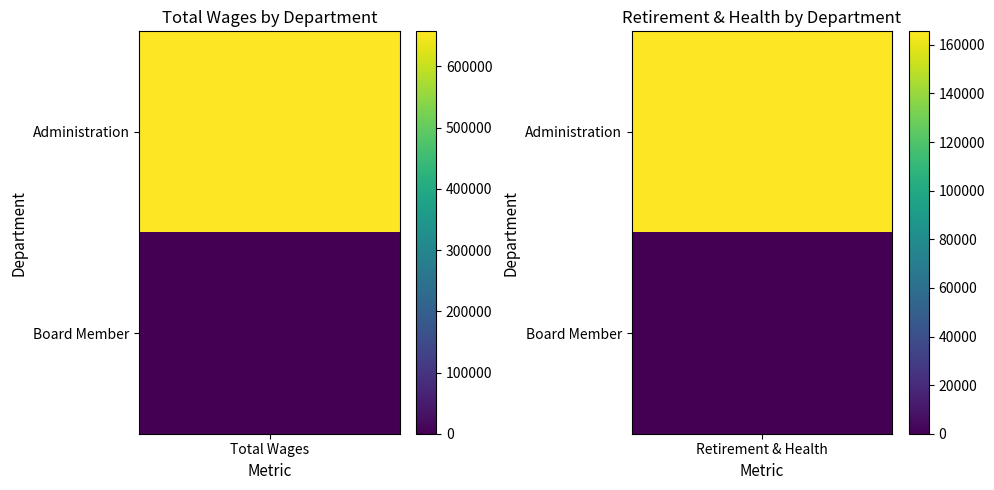

What is the spread (max minus min) of values at 0?

657290